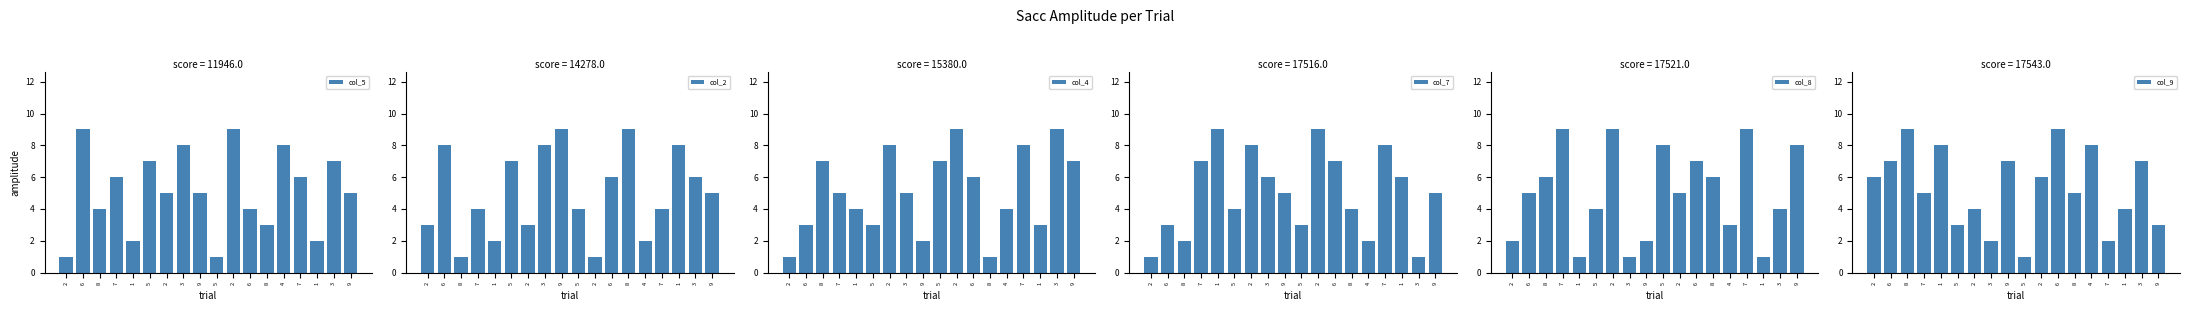

What is the difference between the second highest and minimum values in the col_4 series?

8